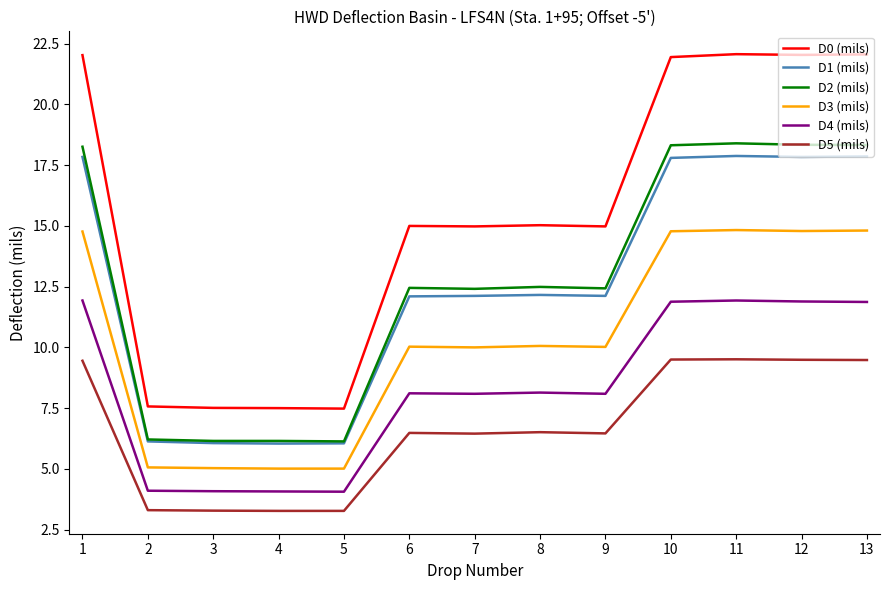

True or false: D4 (mils) and D5 (mils) cross at least once.

False